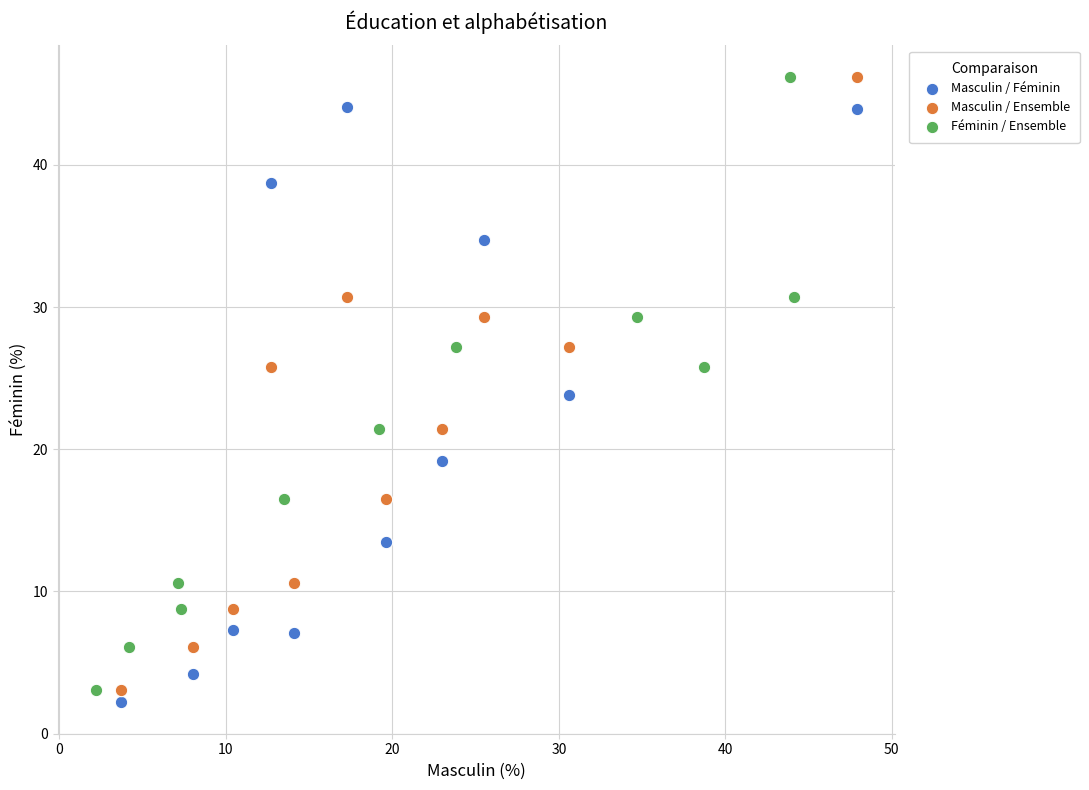

Which series contains the lowest Y value?

Masculin / Féminin